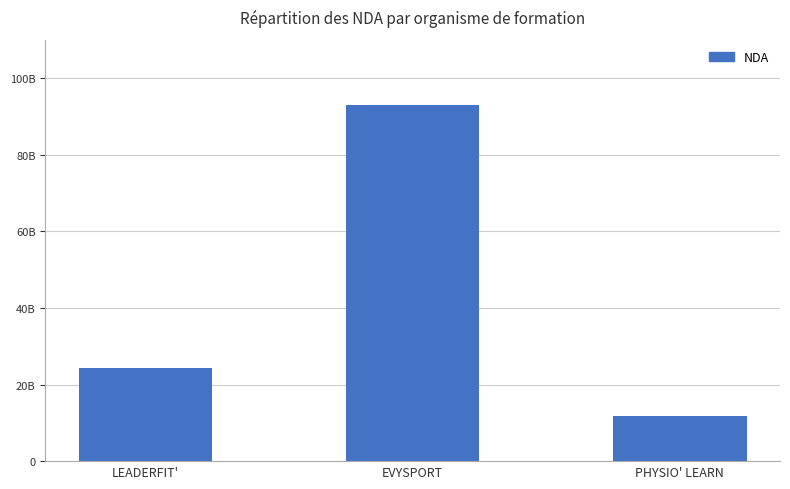

Reading left to right, what are all the values shown in this chart?

LEADERFIT'=24370217137	EVYSPORT=93060563206	PHYSIO' LEARN=11756398575